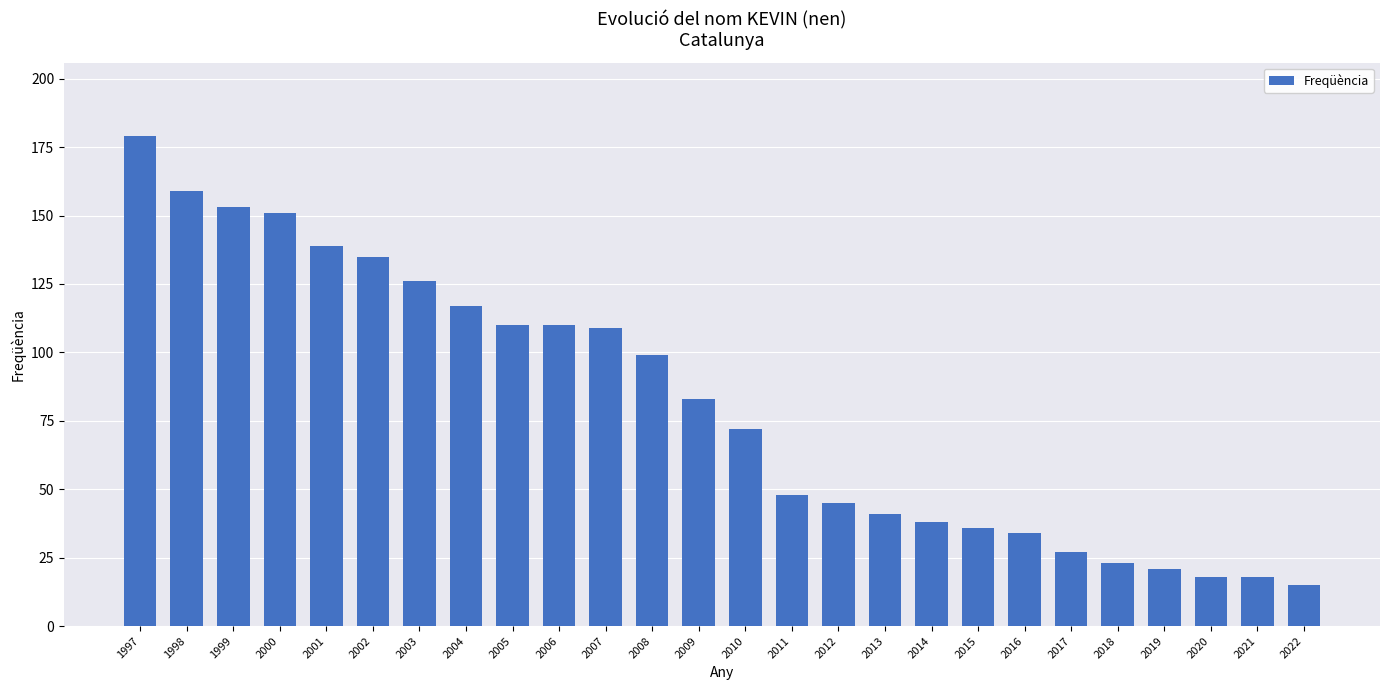

What is the sum of all values?

2106